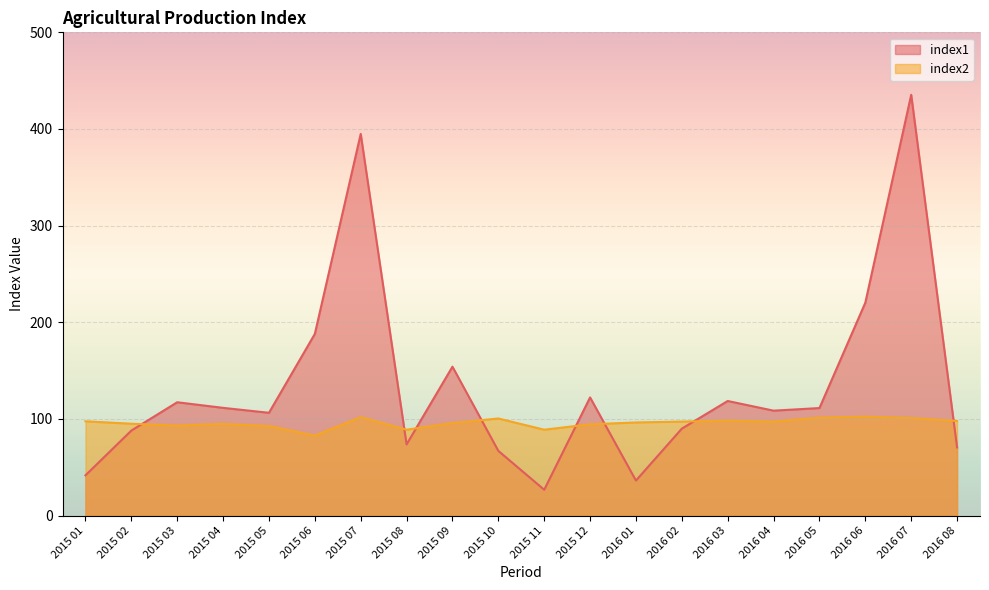

What is the label of the 4th point from the right?

2016 05